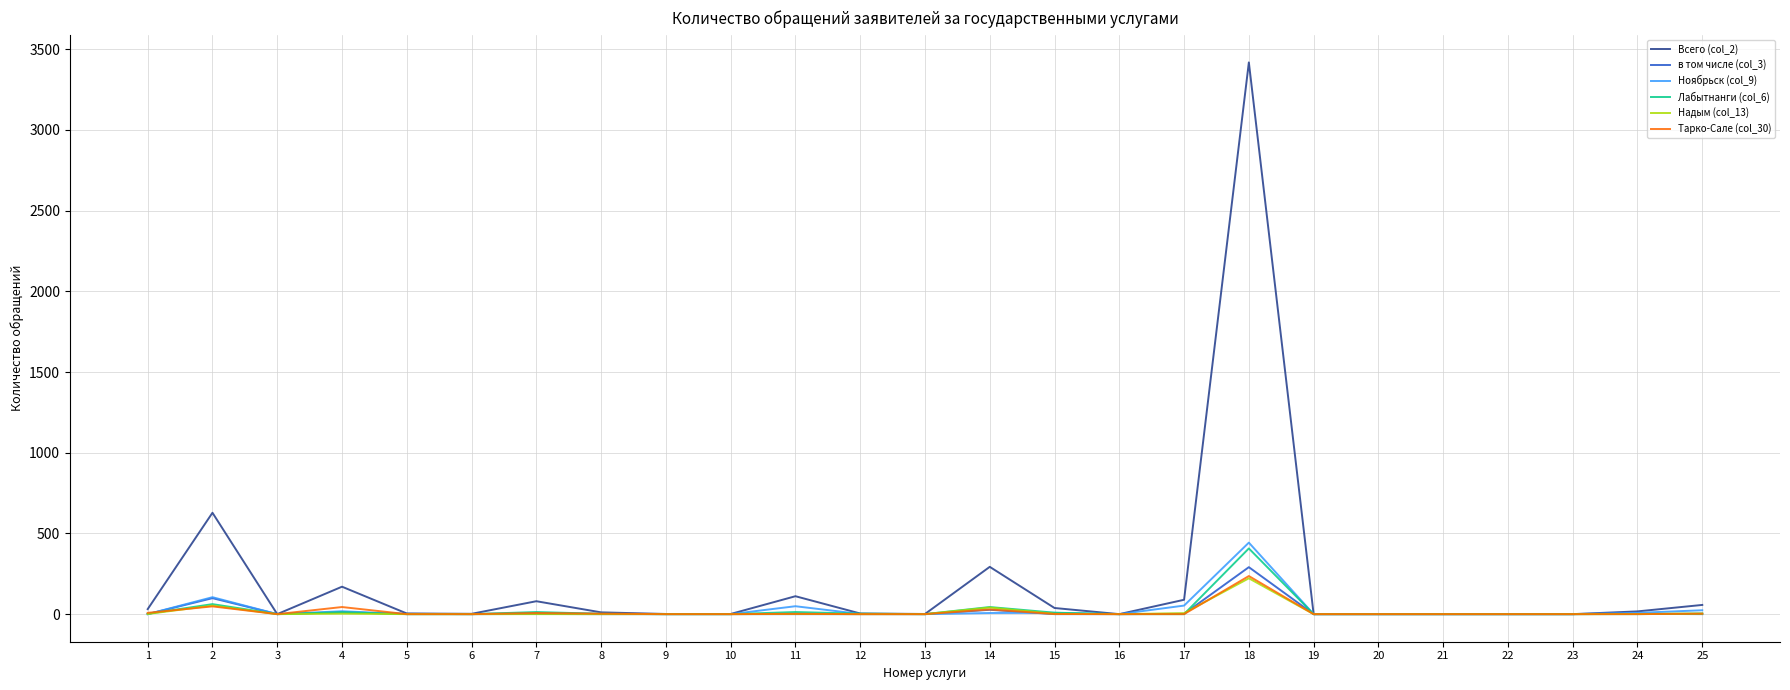

At which label does Всего (col_2) reach its peak?

18